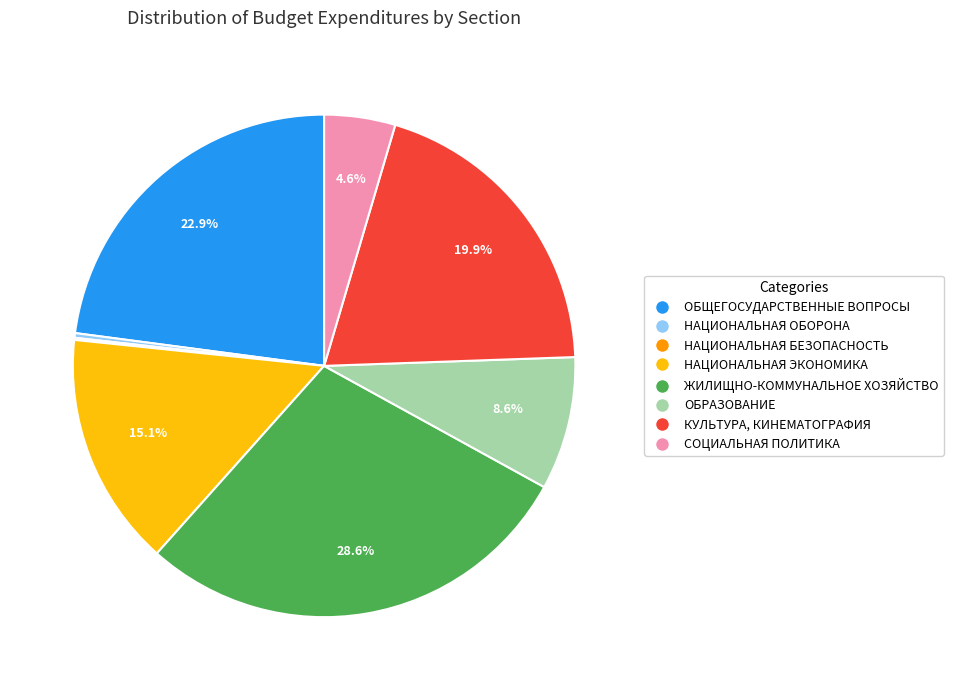

Is there a majority slice in this chart?

No